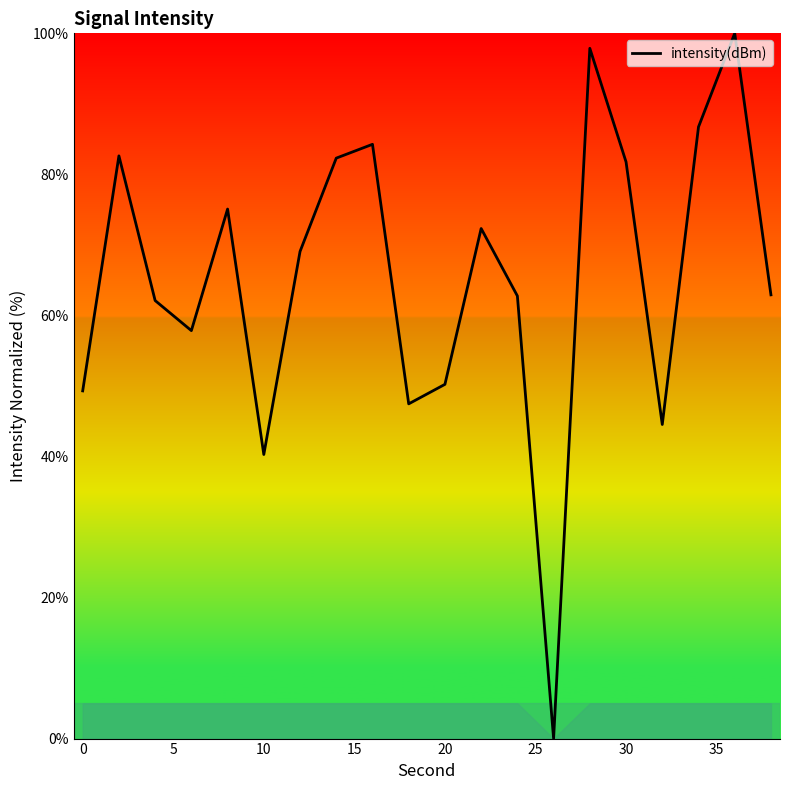

What is the difference between the maximum and minimum values?

100.0